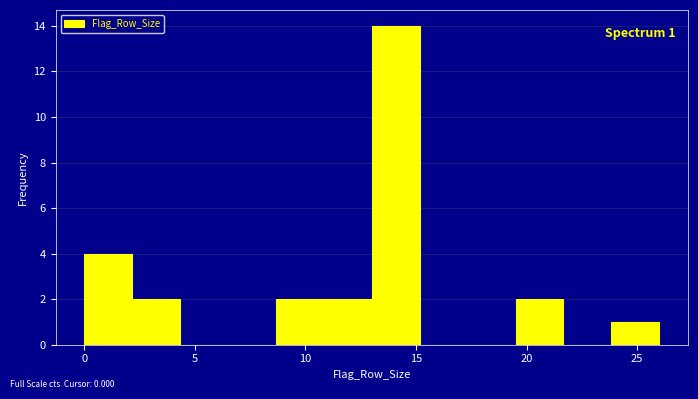

Which range on the x-axis has the tallest bar?

13.0 to 15.0